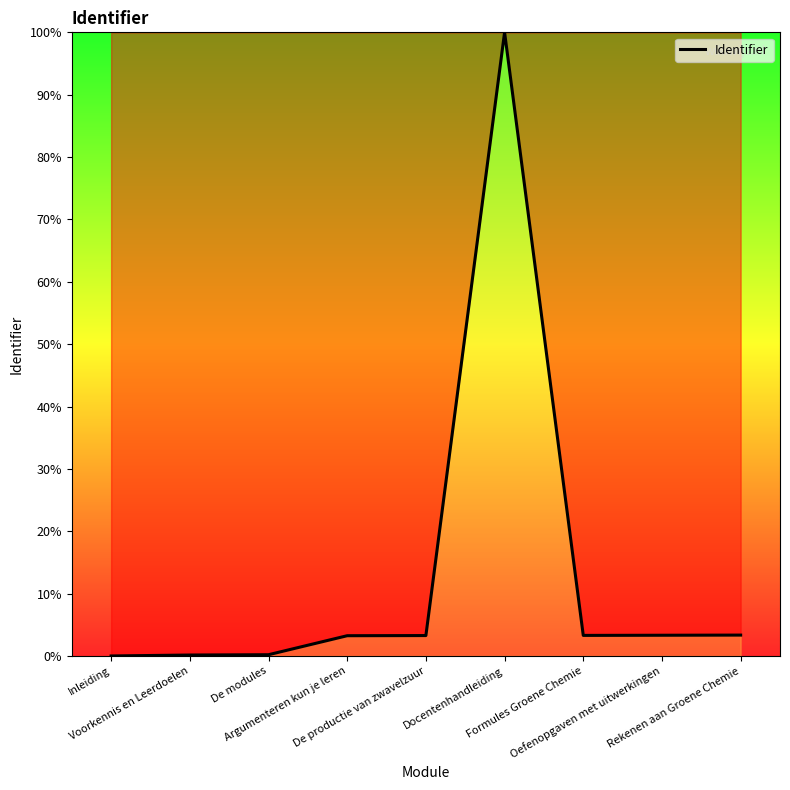

What is the greatest value displayed?

100.0